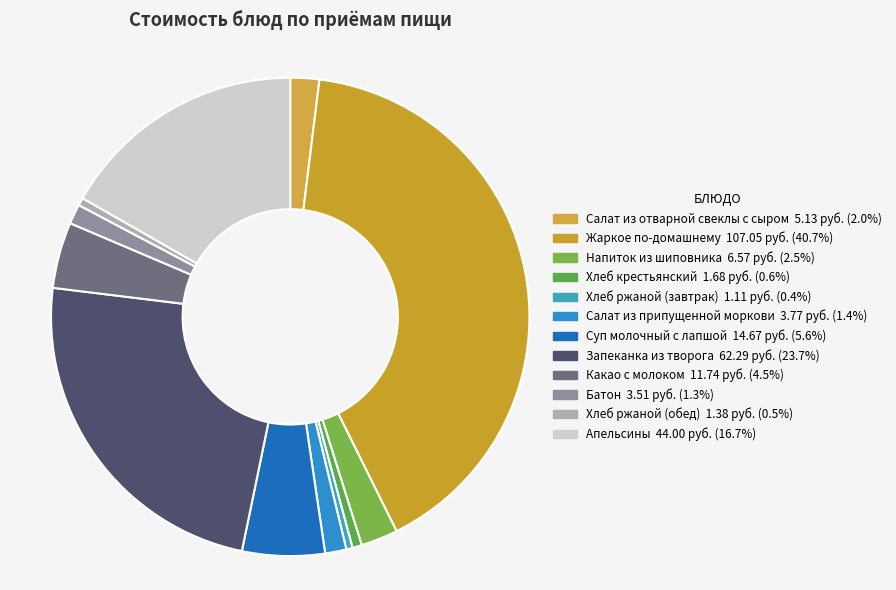

Which category has the biggest portion of the pie?

Жаркое по-домашнему